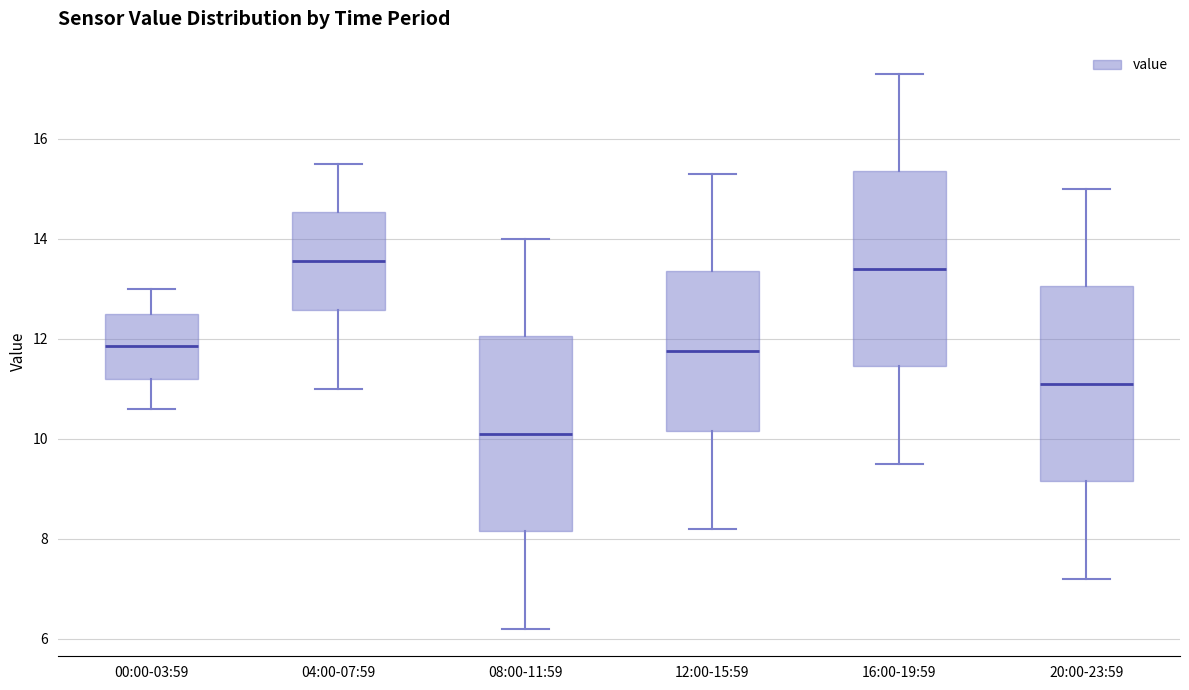

Reading left to right, read every box against the y-axis: the position of its median line, the range the box covers, and the ends of its whiskers. The values are not printed on the chart, so give them approximately, as read against the axis.

00:00-03:59: median 11.8, box 11.2 to 12.6, whiskers 10.6 to 13.0
04:00-07:59: median 13.6, box 12.6 to 14.6, whiskers 11.0 to 15.6
08:00-11:59: median 10.2, box 8.2 to 12.0, whiskers 6.2 to 14.0
12:00-15:59: median 11.8, box 10.2 to 13.4, whiskers 8.2 to 15.4
16:00-19:59: median 13.4, box 11.4 to 15.4, whiskers 9.6 to 17.4
20:00-23:59: median 11.2, box 9.2 to 13.0, whiskers 7.2 to 15.0